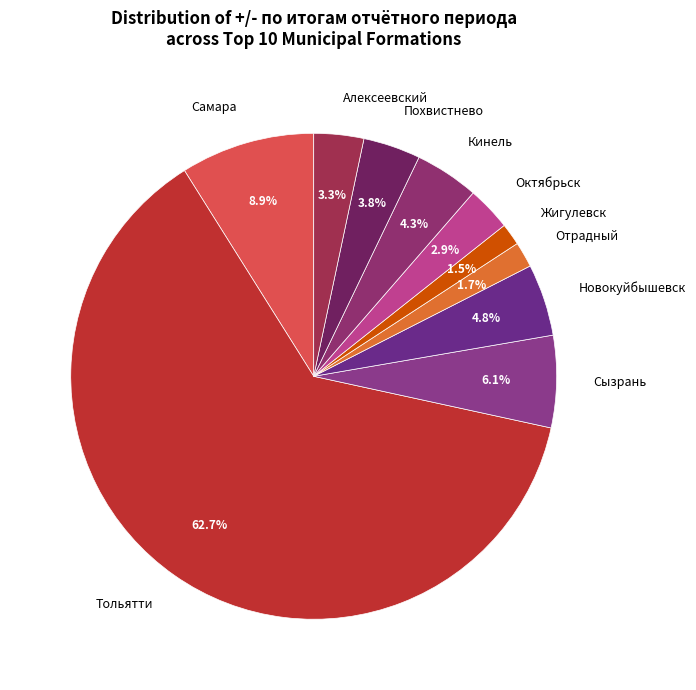

To the nearest percent, what is the average slice percentage?

10%